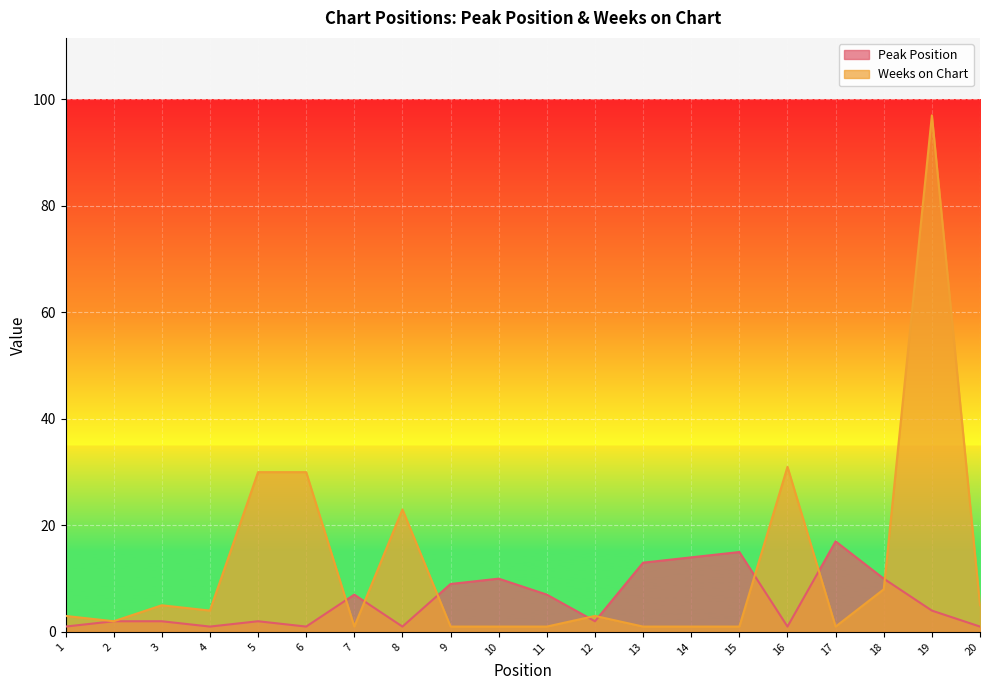

What is the difference between the Peak Position values at 20 and 17?

16